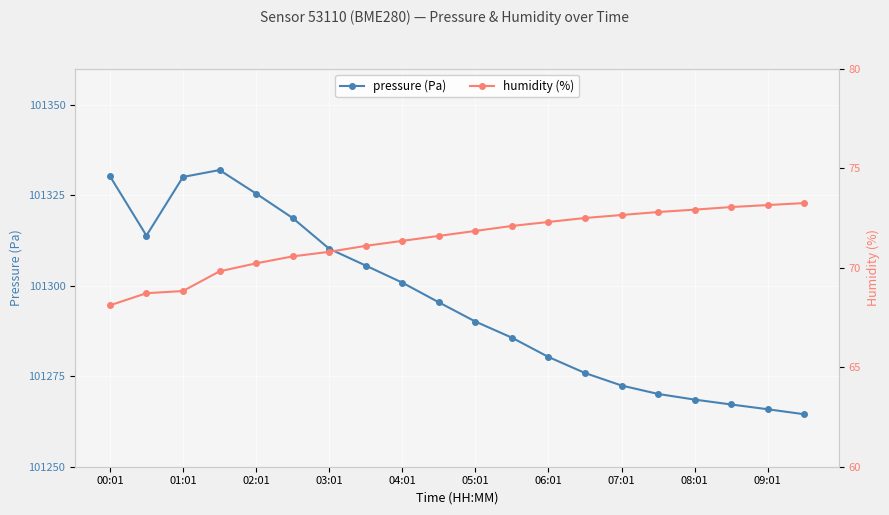

Is this an area chart (filled region under the line)?

No